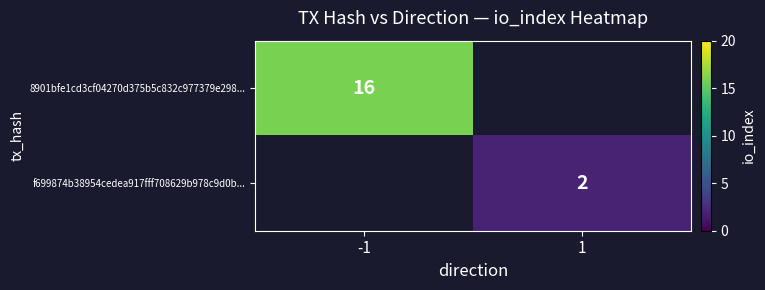

The value of 8901bfe1cd3cf04270d375b5c832c977379e298... at -1 is 5. True or false?

False